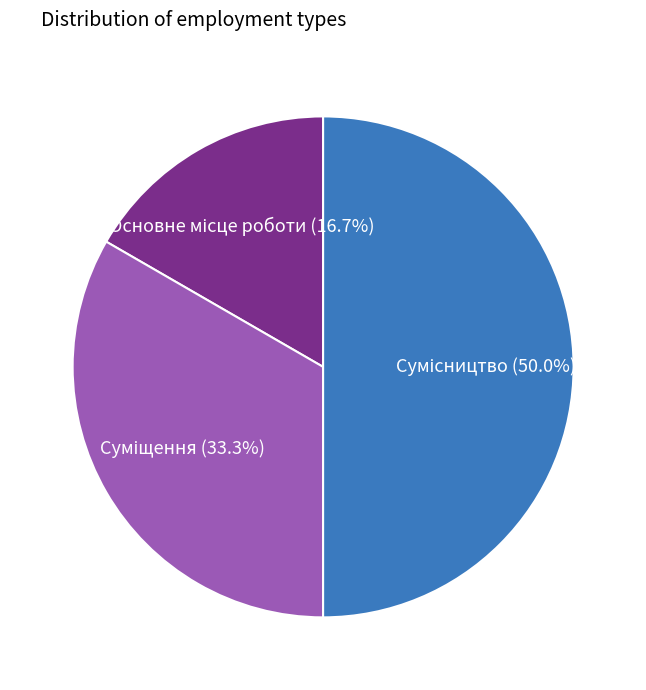

Rank the categories by value from lowest to highest.

Основне місце роботи, Суміщення, Сумісництво